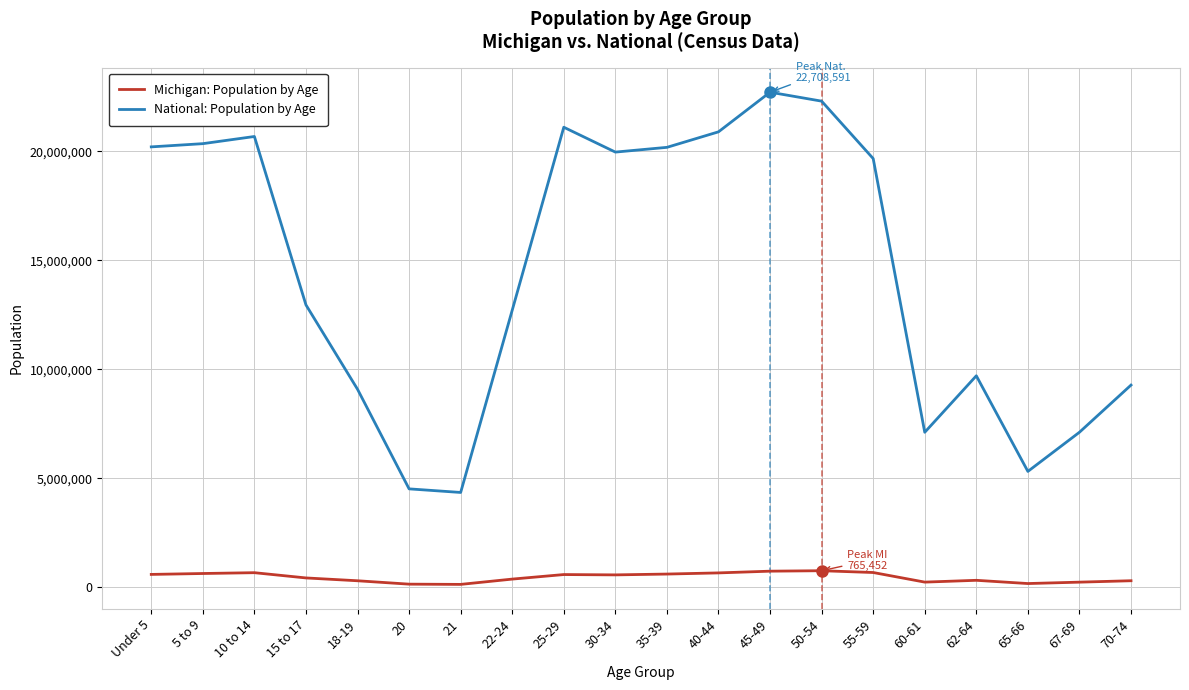

Is the value of Michigan: Population by Age at 22-24 greater than the value of National: Population by Age at 70-74?

No